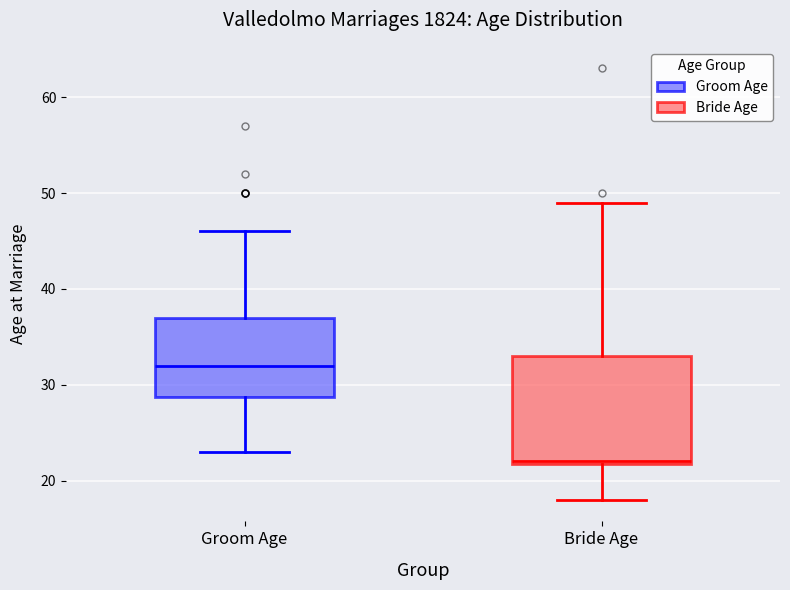

Which box is the tallest, from its lower edge to its upper edge?

Bride Age